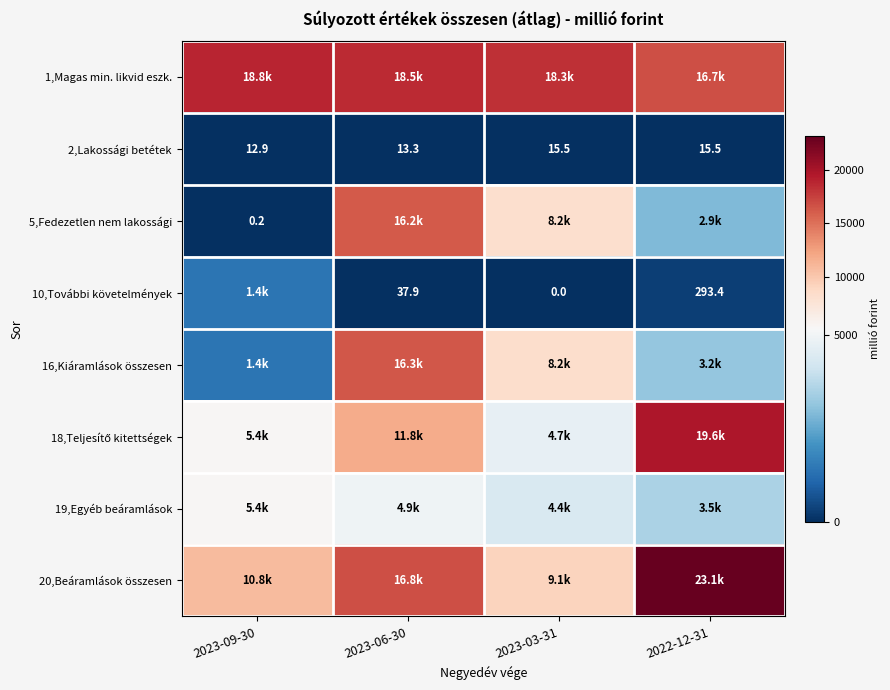

Is the value of 2,Lakossági betétek at 2022-12-31 greater than the value of 5,Fedezetlen nem lakossági at 2023-09-30?

Yes